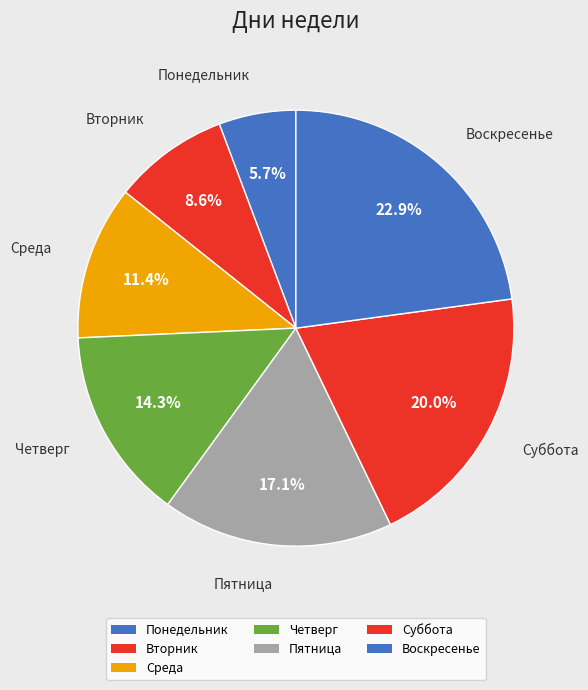

Does Воскресенье represent more than half of the total?

No